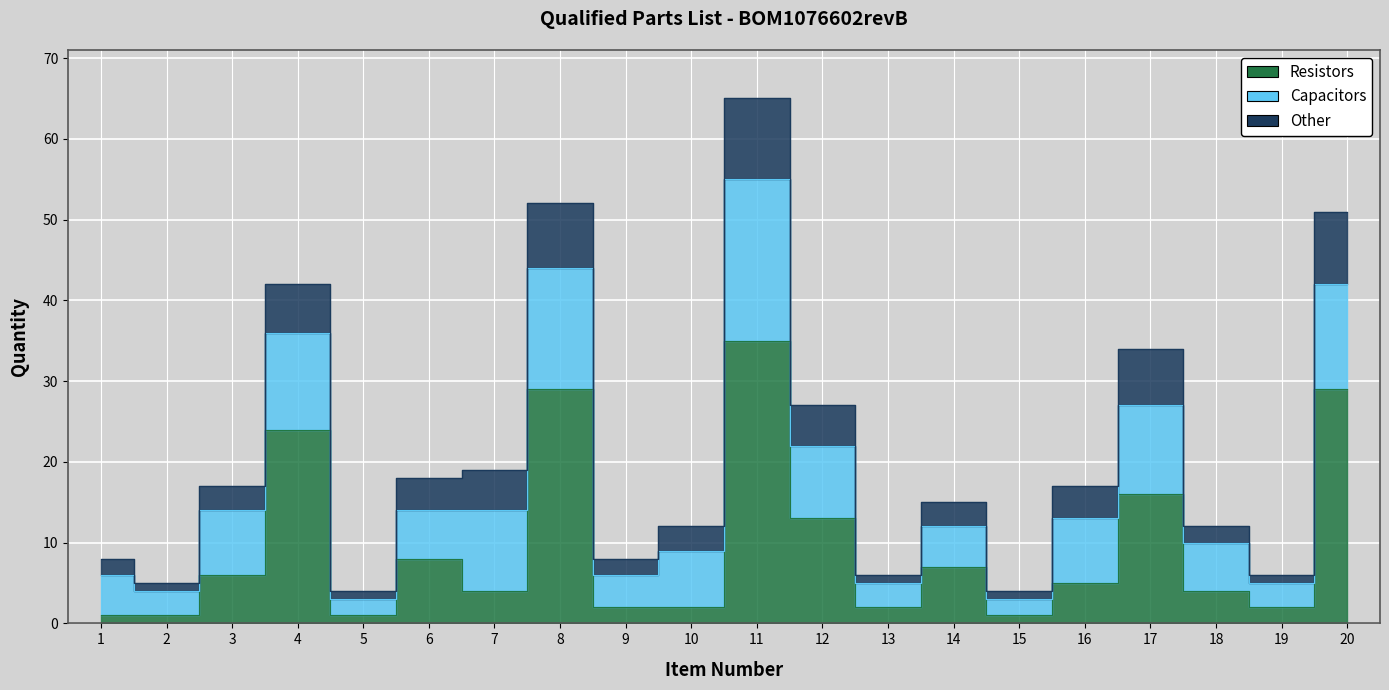

True or false: Capacitors and Other cross at least once.

False